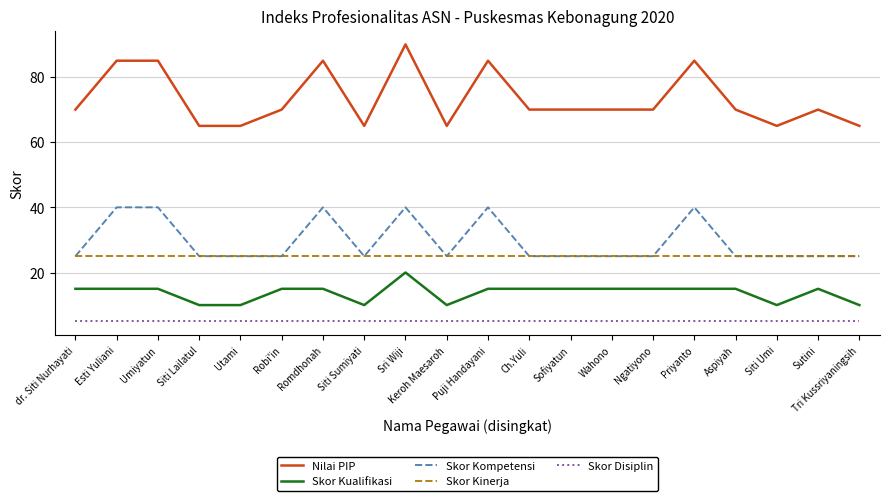

Reading left to right, transcribe all the data shown in this chart.

Nilai PIP: dr. Siti Nurhayati=70	Esti Yuliani=85	Umiyatun=85	Siti Lailatul=65	Utami=65	Robi'in=70	Romdhonah=85	Siti Sumiyati=65	Sri Wiji=90	Keroh Maesaroh=65	Puji Handayani=85	Ch.Yuli=70	Sofiyatun=70	Wahono=70	Ngatiyono=70	Priyanto=85	Aspiyah=70	Siti Umi=65	Sutini=70	Tri Kussriyaningsih=65
Skor Kualifikasi: dr. Siti Nurhayati=15	Esti Yuliani=15	Umiyatun=15	Siti Lailatul=10	Utami=10	Robi'in=15	Romdhonah=15	Siti Sumiyati=10	Sri Wiji=20	Keroh Maesaroh=10	Puji Handayani=15	Ch.Yuli=15	Sofiyatun=15	Wahono=15	Ngatiyono=15	Priyanto=15	Aspiyah=15	Siti Umi=10	Sutini=15	Tri Kussriyaningsih=10
Skor Kompetensi: dr. Siti Nurhayati=25	Esti Yuliani=40	Umiyatun=40	Siti Lailatul=25	Utami=25	Robi'in=25	Romdhonah=40	Siti Sumiyati=25	Sri Wiji=40	Keroh Maesaroh=25	Puji Handayani=40	Ch.Yuli=25	Sofiyatun=25	Wahono=25	Ngatiyono=25	Priyanto=40	Aspiyah=25	Siti Umi=25	Sutini=25	Tri Kussriyaningsih=25
Skor Kinerja: dr. Siti Nurhayati=25	Esti Yuliani=25	Umiyatun=25	Siti Lailatul=25	Utami=25	Robi'in=25	Romdhonah=25	Siti Sumiyati=25	Sri Wiji=25	Keroh Maesaroh=25	Puji Handayani=25	Ch.Yuli=25	Sofiyatun=25	Wahono=25	Ngatiyono=25	Priyanto=25	Aspiyah=25	Siti Umi=25	Sutini=25	Tri Kussriyaningsih=25
Skor Disiplin: dr. Siti Nurhayati=5	Esti Yuliani=5	Umiyatun=5	Siti Lailatul=5	Utami=5	Robi'in=5	Romdhonah=5	Siti Sumiyati=5	Sri Wiji=5	Keroh Maesaroh=5	Puji Handayani=5	Ch.Yuli=5	Sofiyatun=5	Wahono=5	Ngatiyono=5	Priyanto=5	Aspiyah=5	Siti Umi=5	Sutini=5	Tri Kussriyaningsih=5